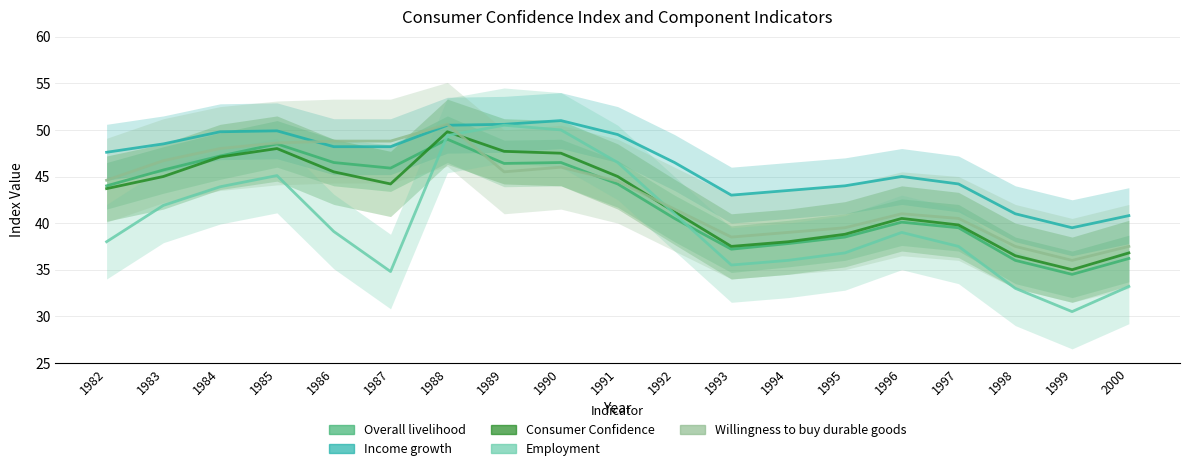

The Employment series shows 55.6 at 1997. True or false?

False